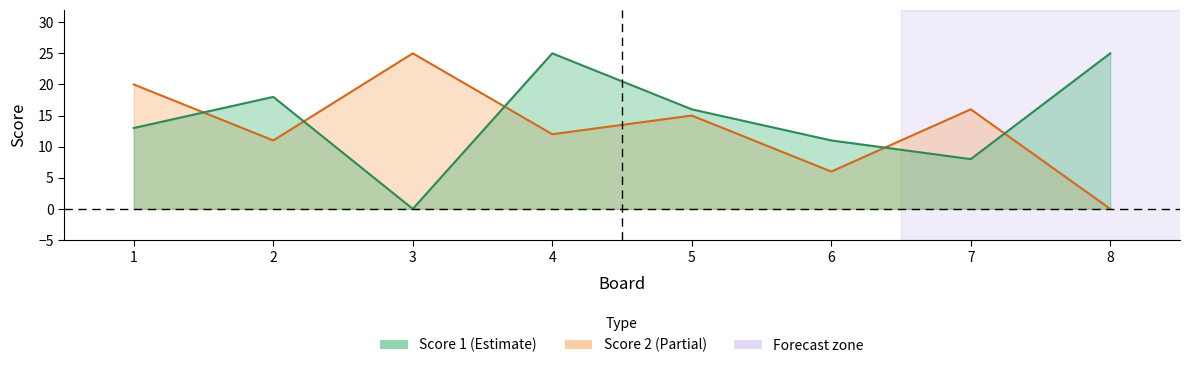

The Score 1 series shows 13 at 1. True or false?

True